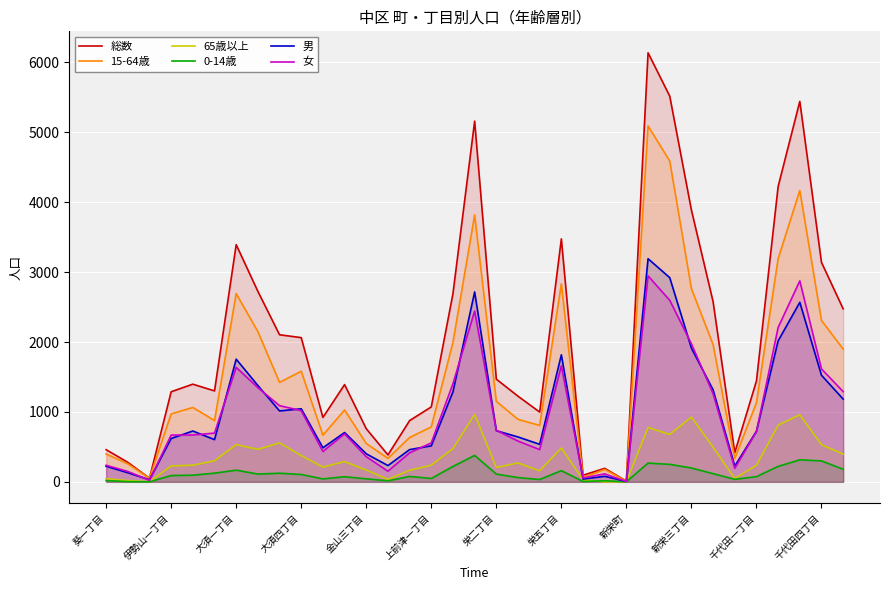

True or false: 総数 and 男 intersect in this chart.

False